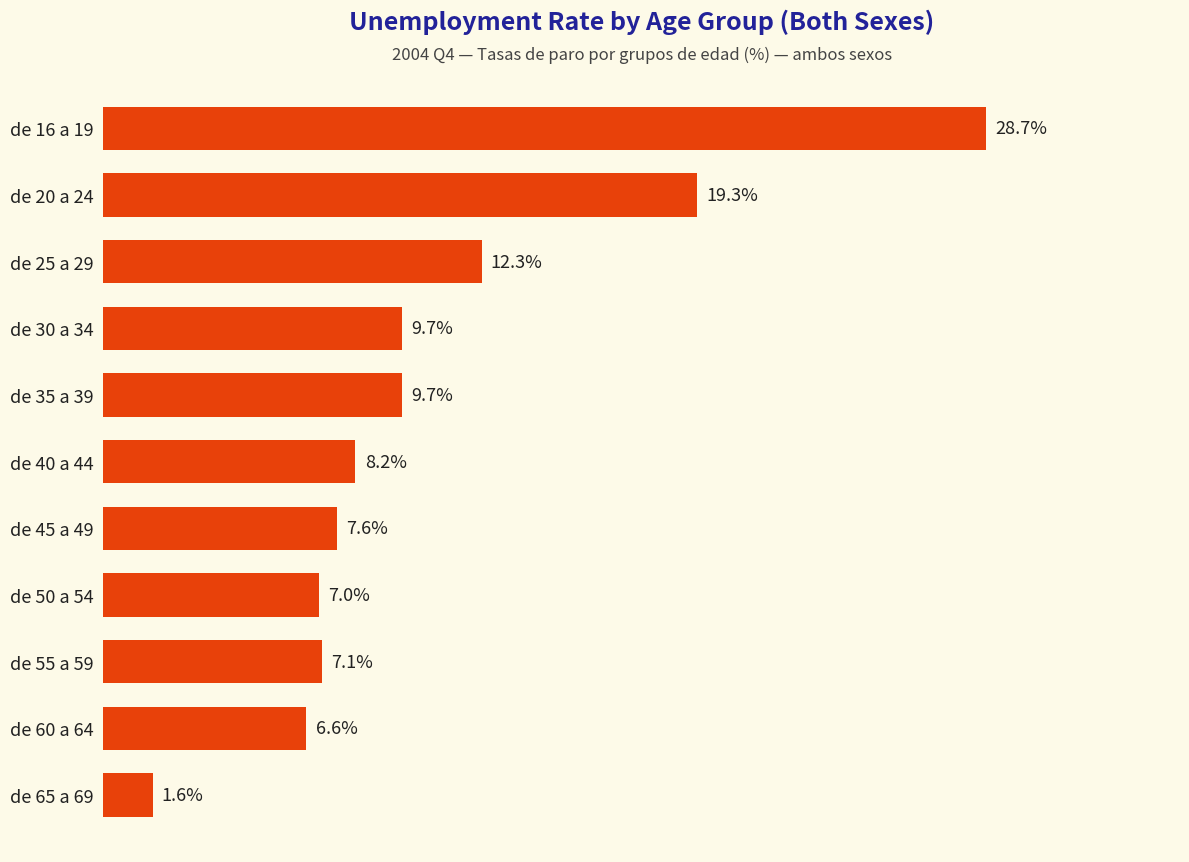

Where is the data nearest to the value 15?

de 25 a 29